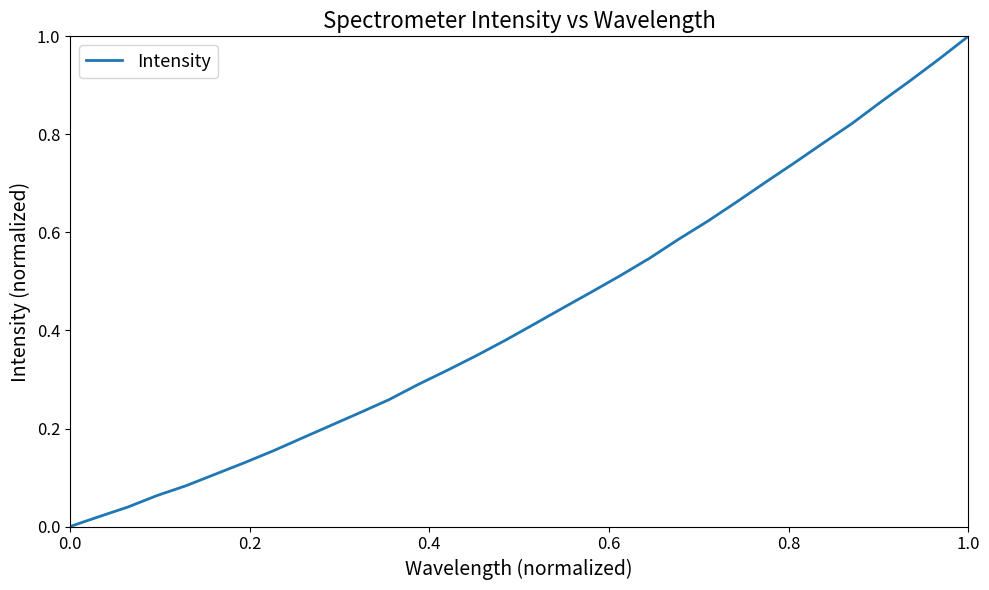

How many lines are shown in the chart?

1